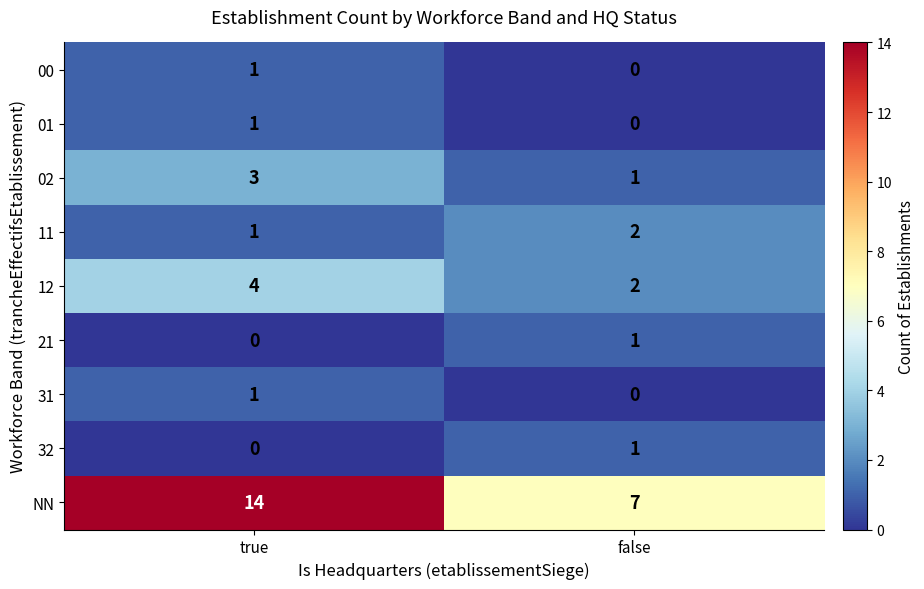

Reading right to left, list all the values displayed in this chart.

00: false=0	true=1
01: false=0	true=1
02: false=1	true=3
11: false=2	true=1
12: false=2	true=4
21: false=1	true=0
31: false=0	true=1
32: false=1	true=0
NN: false=7	true=14